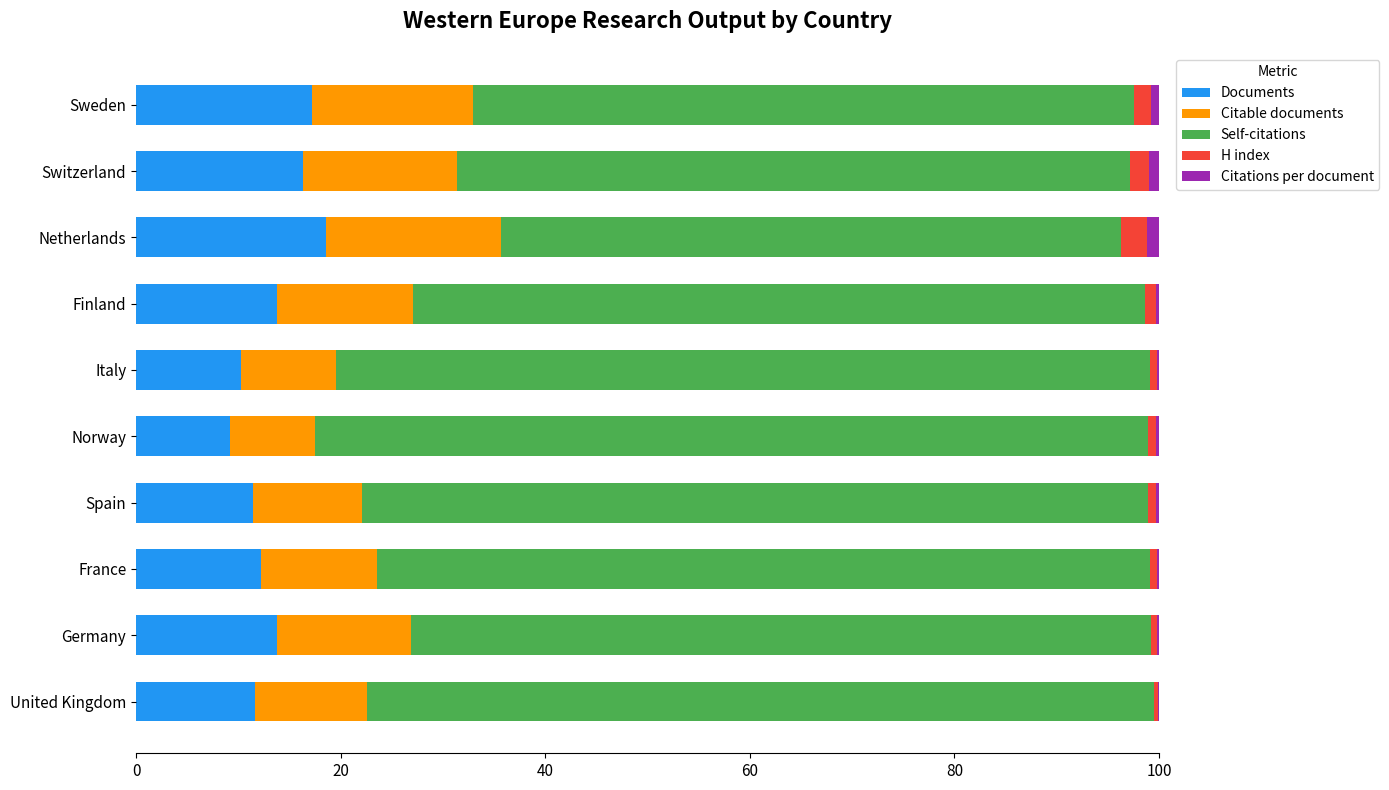

True or false: Documents has a value of 4.9 at United Kingdom.

False